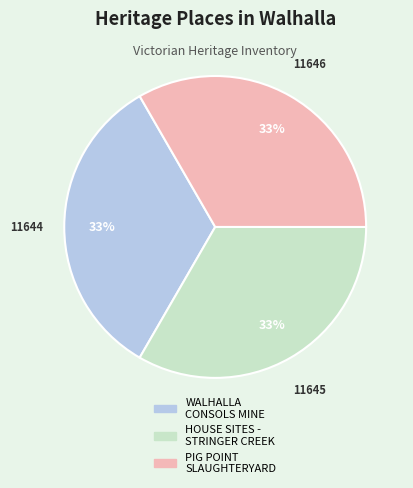

Is there a majority slice in this chart?

No